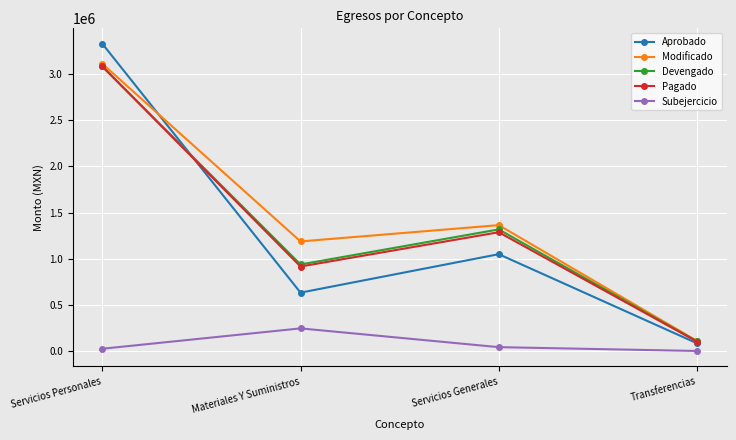

True or false: Devengado and Subejercicio cross at least once.

False